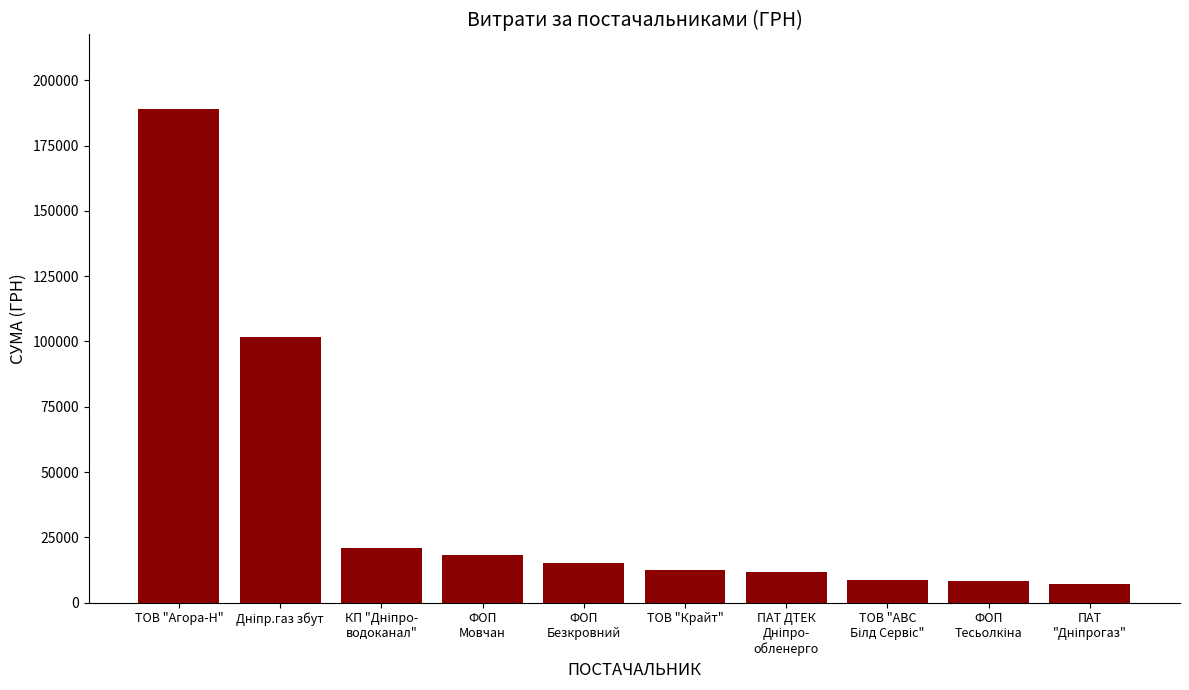

What is the sum of all values?

392801.3